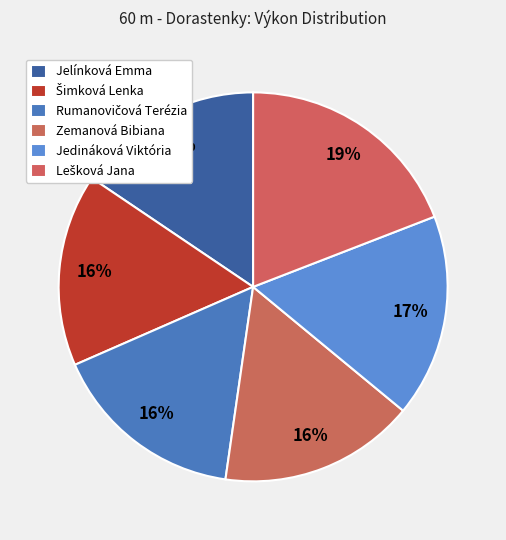

Count the number of slices in the pie.

6